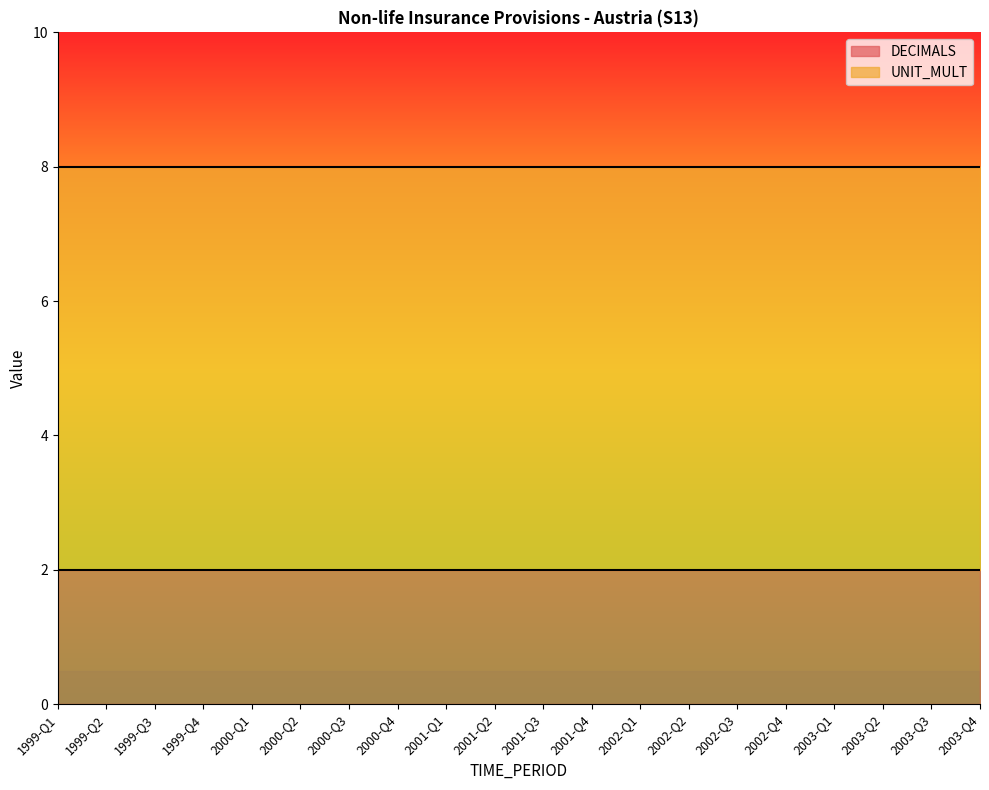

Which category has the highest value in the DECIMALS series?

1999-Q1